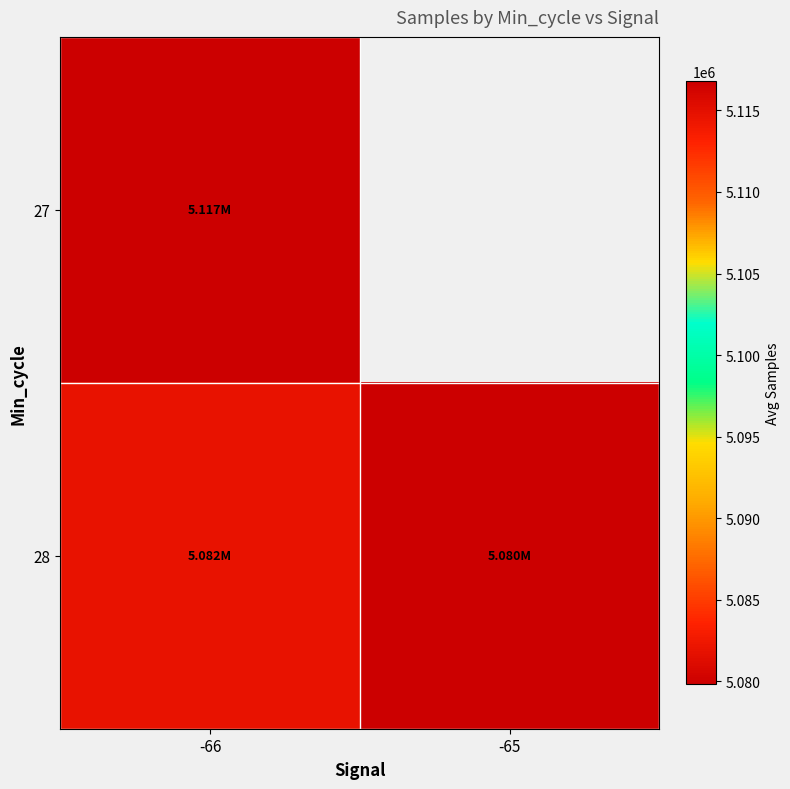

Read the 28 value at -66.

5081903.0